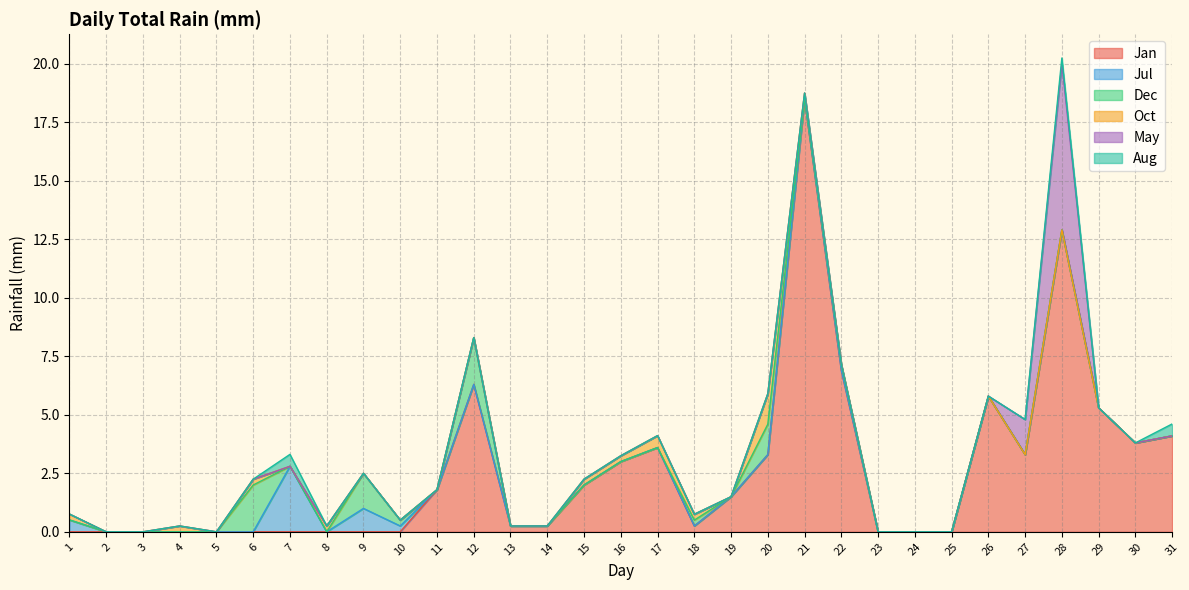

How many data points in Jul are above 0?

4